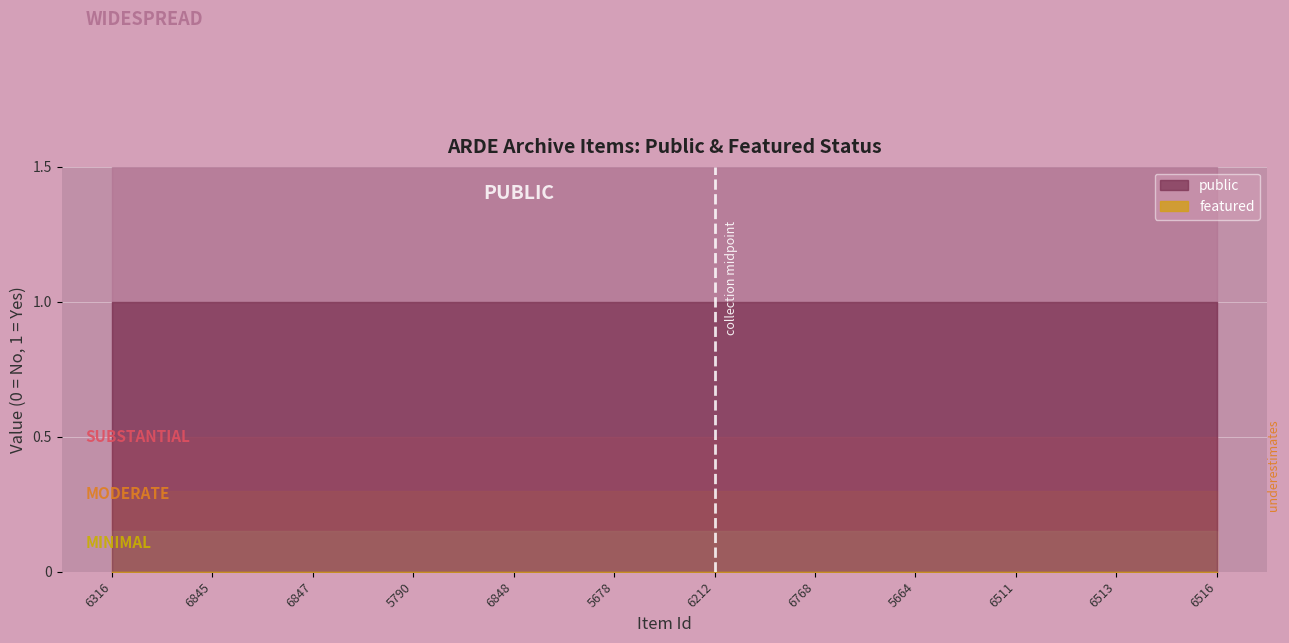

List the series in order of their peak value, lowest first.

featured, public